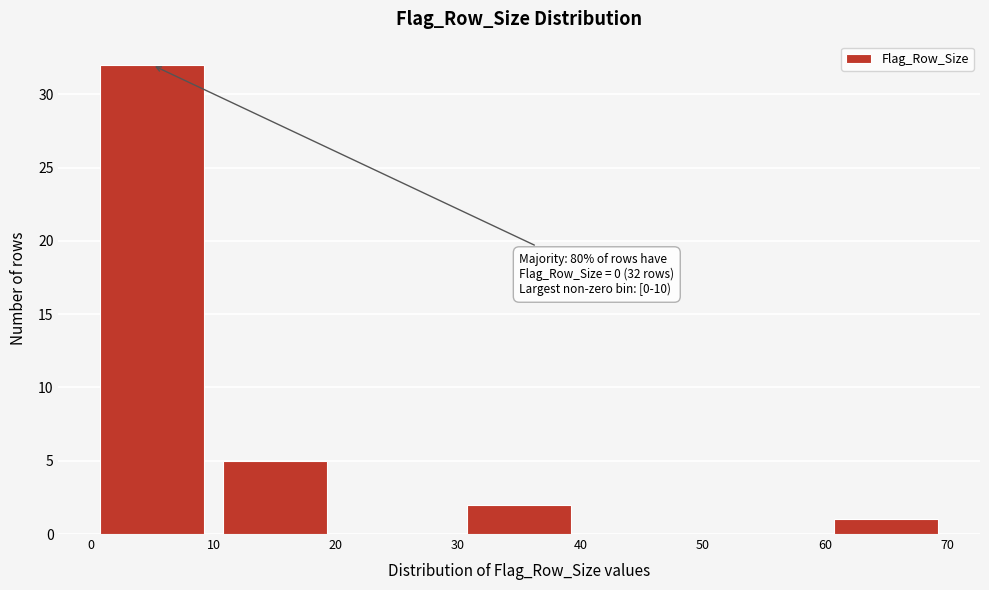

Which range on the x-axis has the tallest bar?

0 to 10